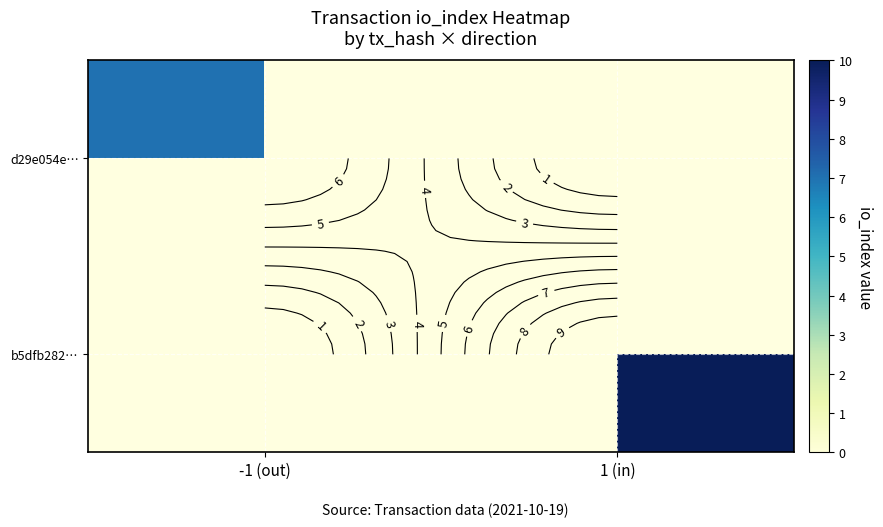

How many positive values does the d29e054e… series have?

1